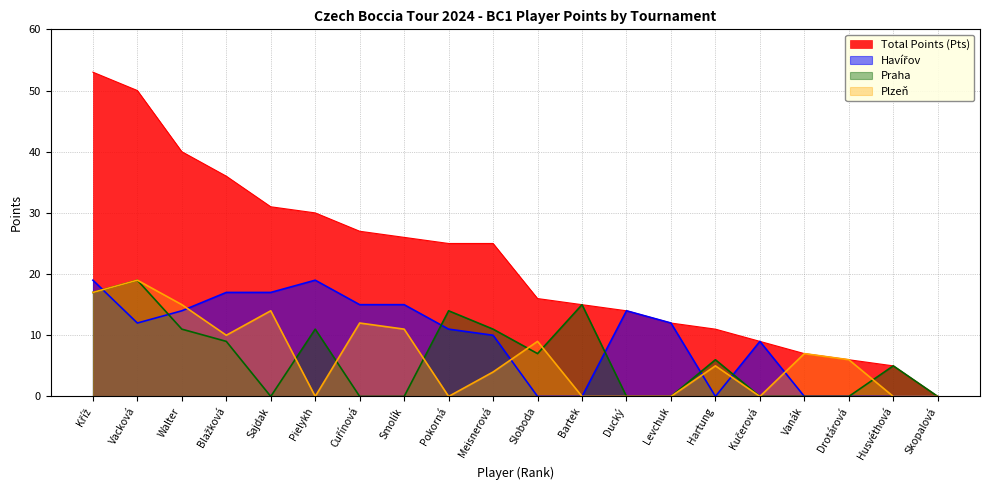

Is the value of Plzeň at Husvéthová greater than the value of Havířov at Walter?

No